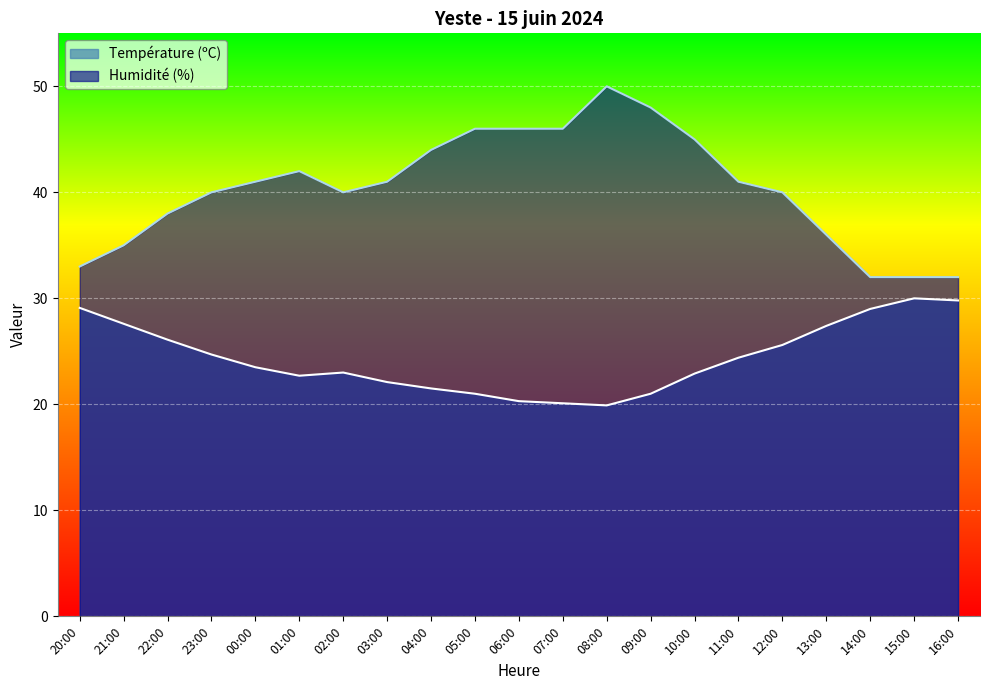

How many values in the Humidité (%) series exceed 41?

8